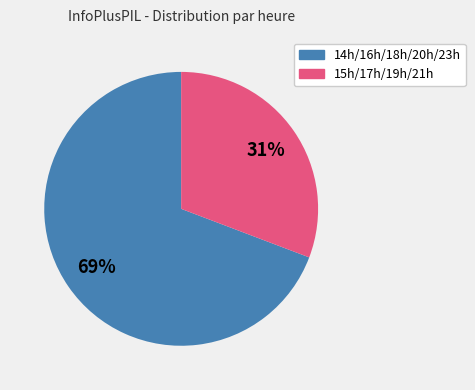

Is there a majority slice in this chart?

Yes